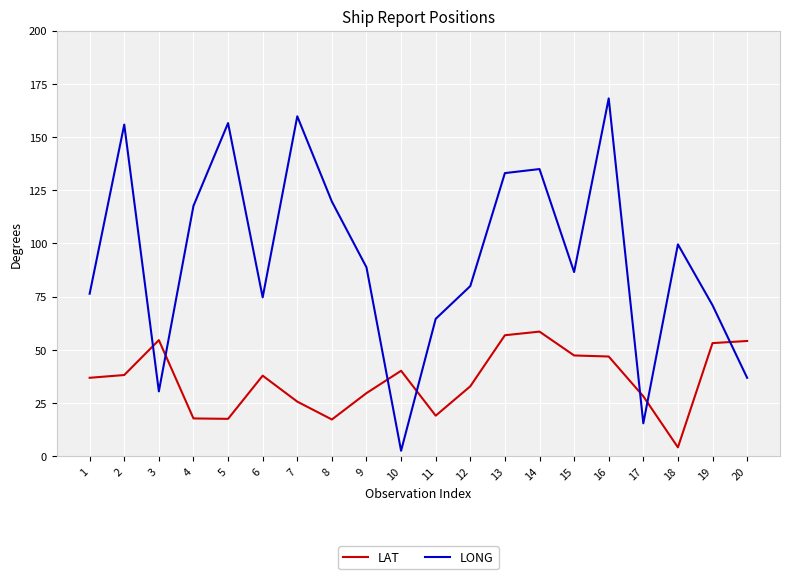

Is the value of LONG at 5 greater than the value of LAT at 12?

Yes